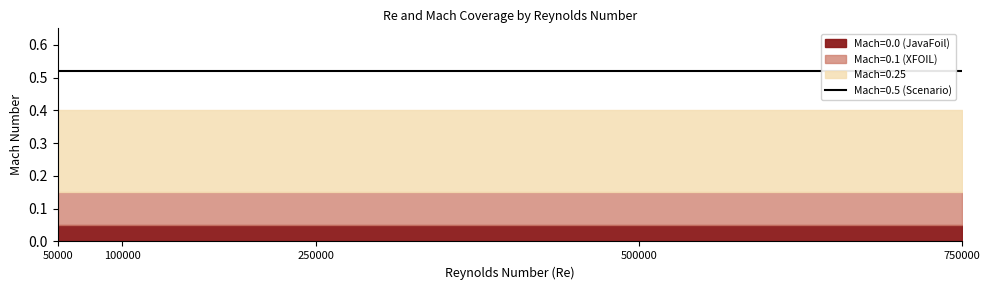

Where is JavaFoil Mach=0.25 nearest to the value 0?

50000